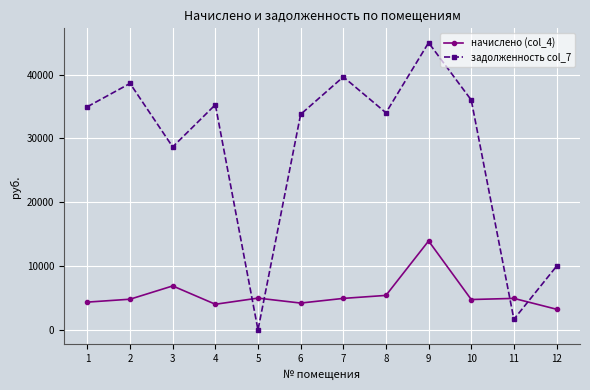

True or false: начислено (col_4) has more than 1 interior local peaks.

True